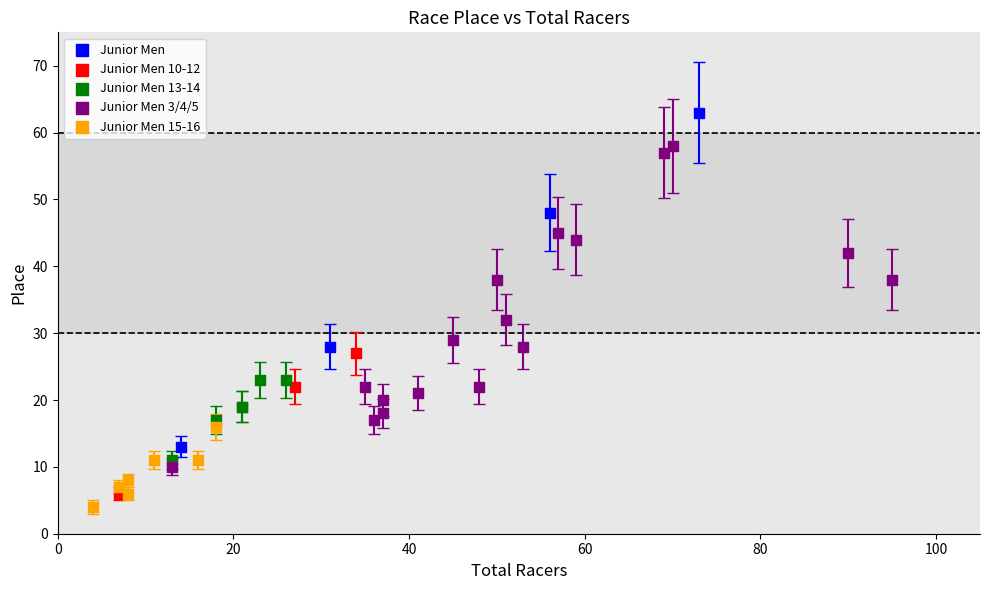

Which series reaches the maximum Y coordinate?

Junior Men